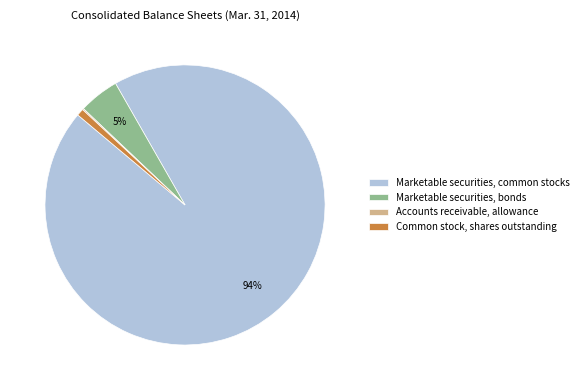

To the nearest percent, what portion does Marketable securities, common stocks represent?

94%